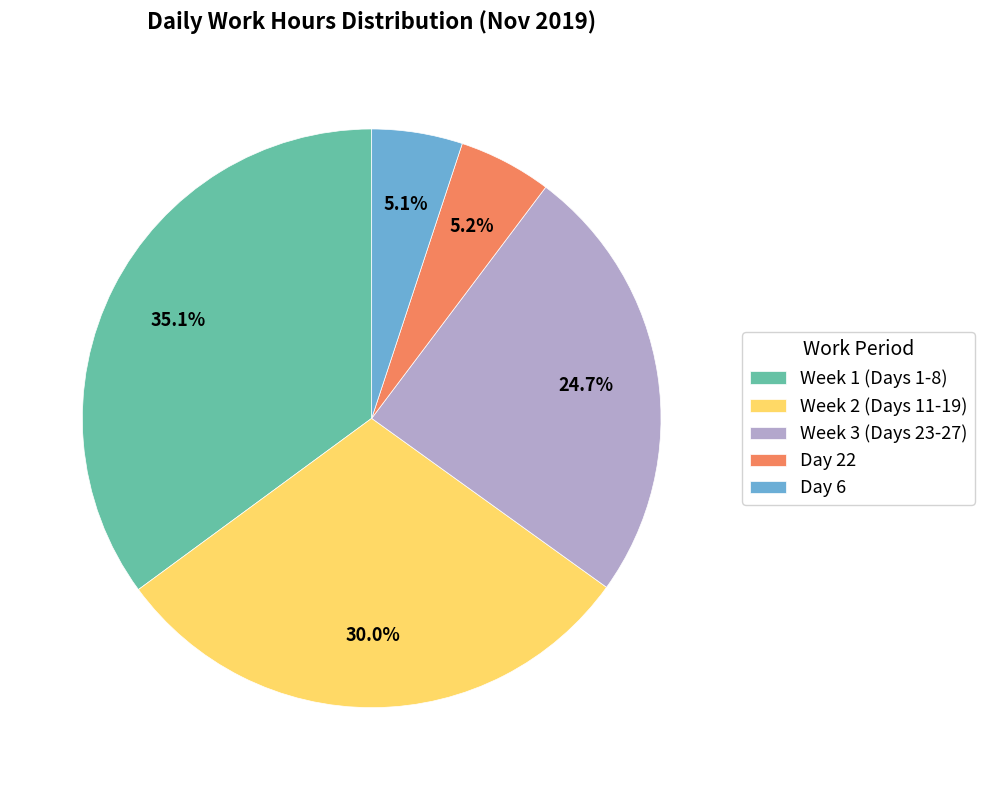

Between Week 3 (Days 23-27) and Week 1 (Days 1-8), which is larger?

Week 1 (Days 1-8)